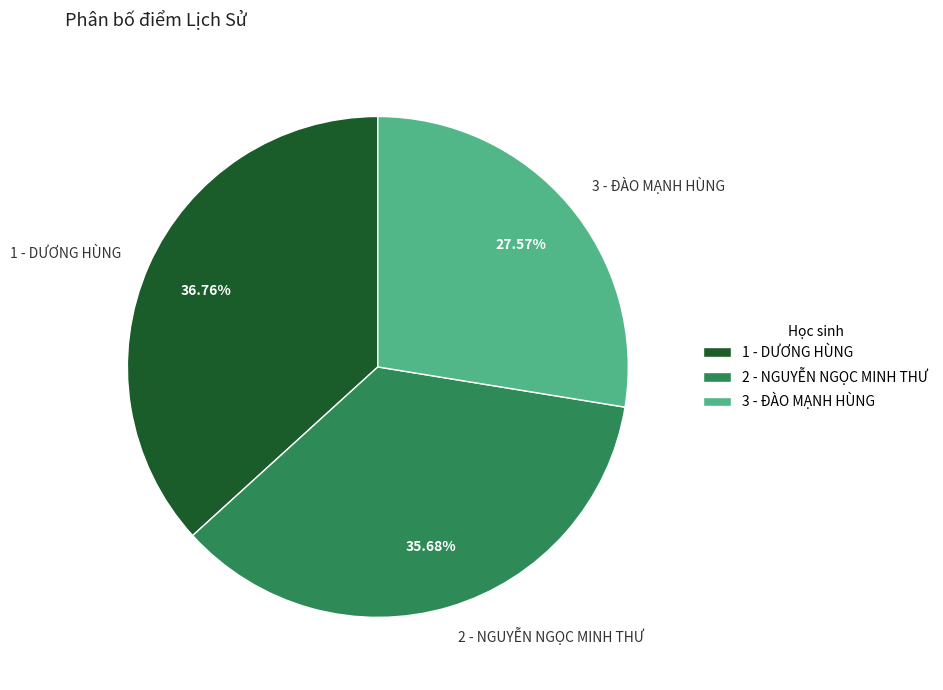

The 1 - DƯƠNG HÙNG slice represents 37% of the pie. True or false?

True